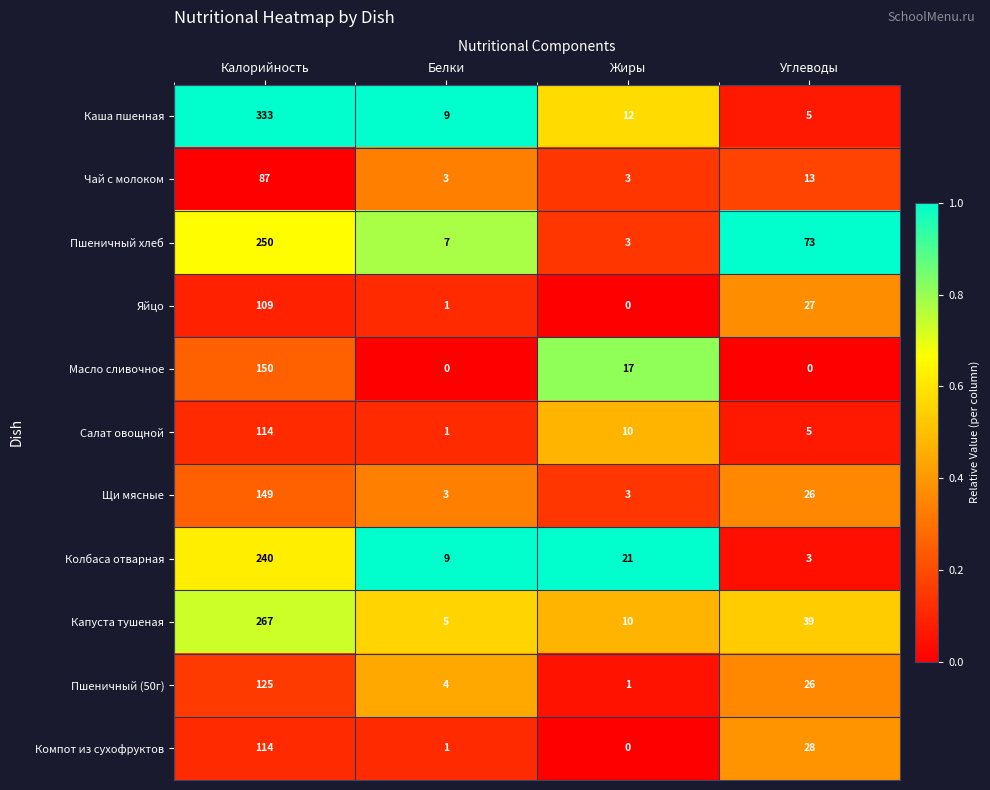

Is it true that Масло сливочное equals -55 at Углеводы?

False